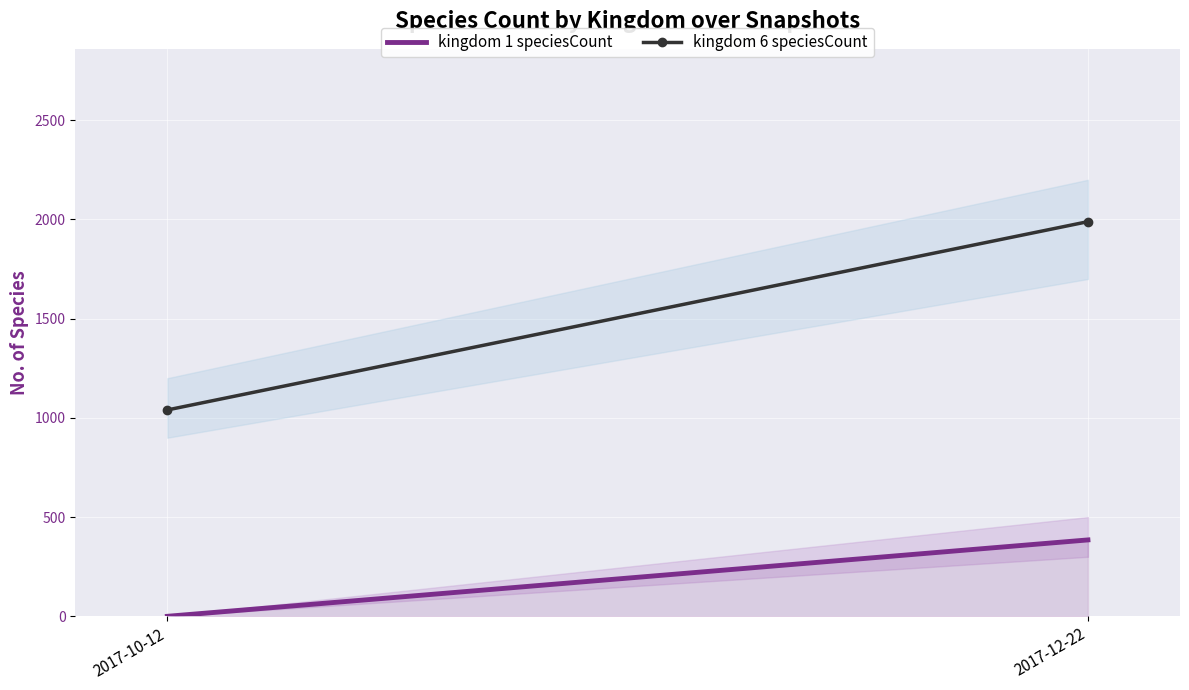

The value of kingdom 1 speciesCount at 2017-12-22 is 605. True or false?

False